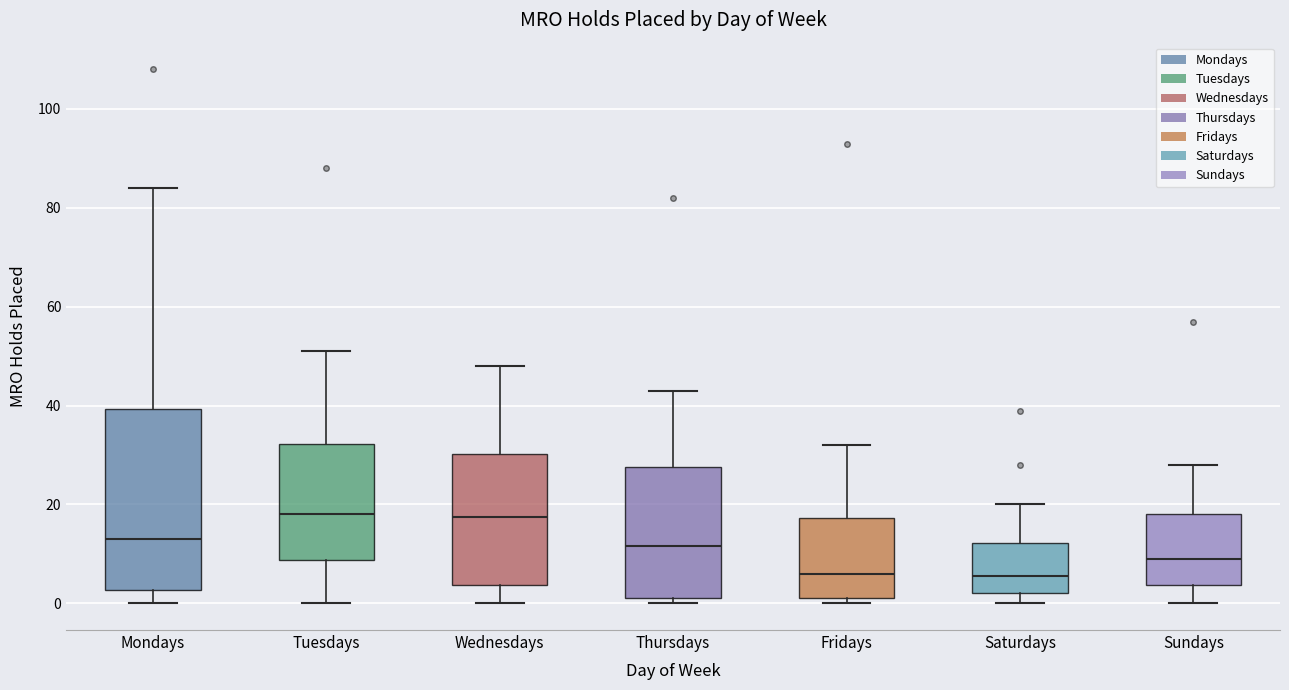

Where is the lower edge of the box for Wednesdays on the y-axis? The values are not printed on the chart, so give them approximately, as read against the axis.

4